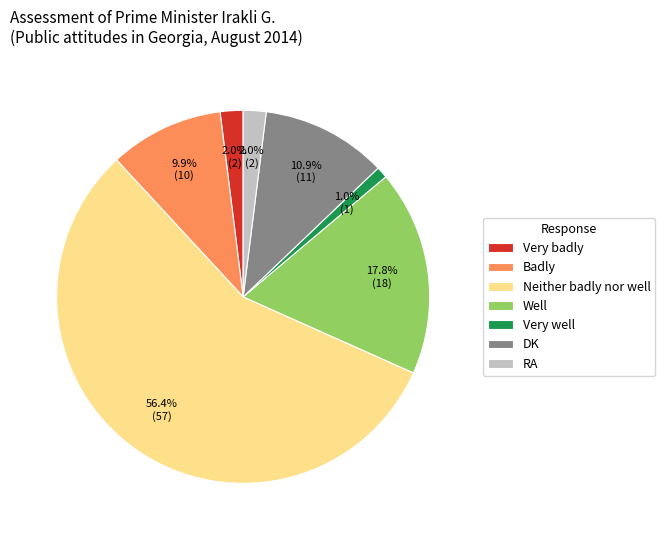

What is the ratio of the value at Well to the value at Badly?

1.8